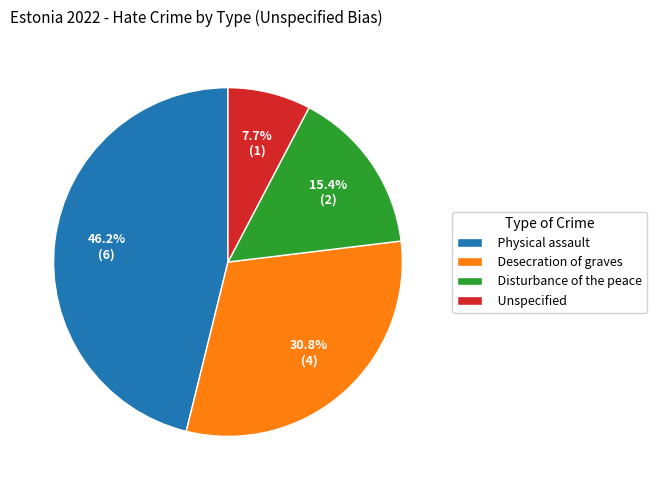

True or false: Physical assault accounts for 37% of the total.

False